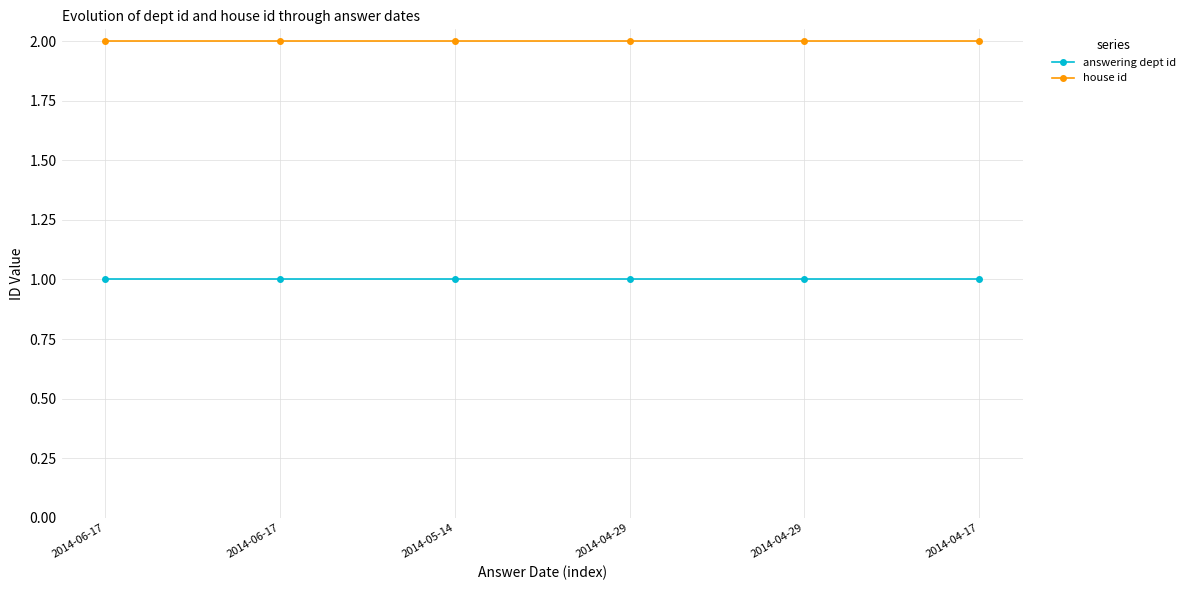

At which category does the chart reach its minimum across all series?

2014-06-17